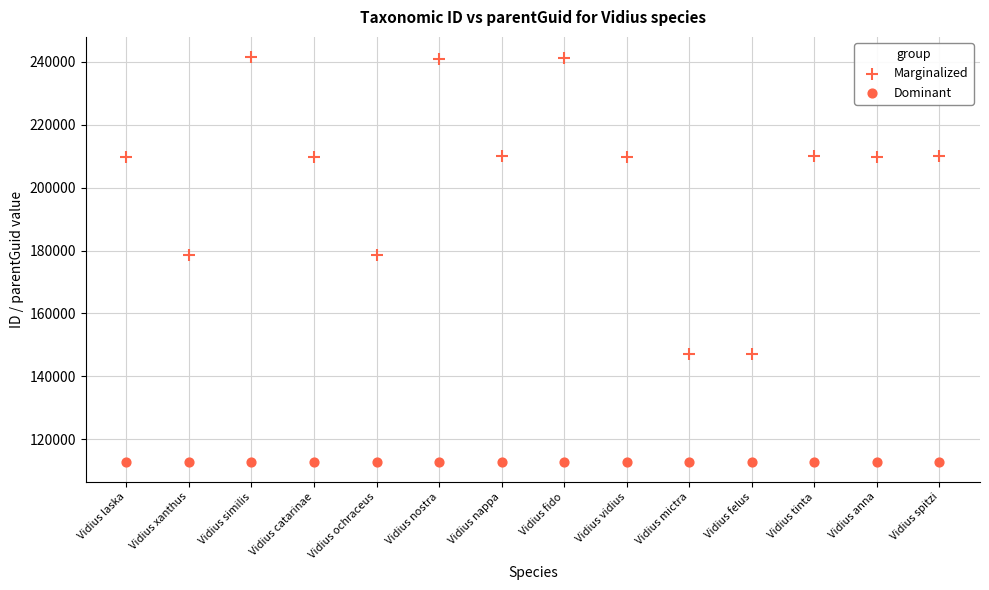

How many points are shown in the scatter plot?

28